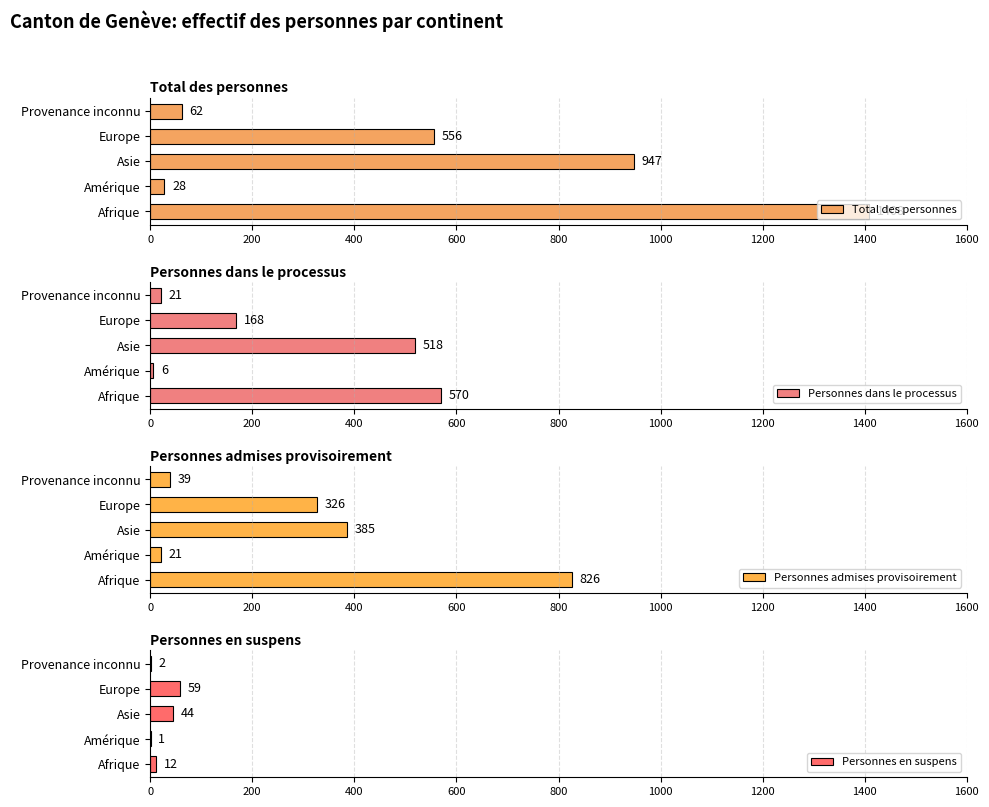

True or false: Personnes en suspens has a value of 1 at Amérique.

True